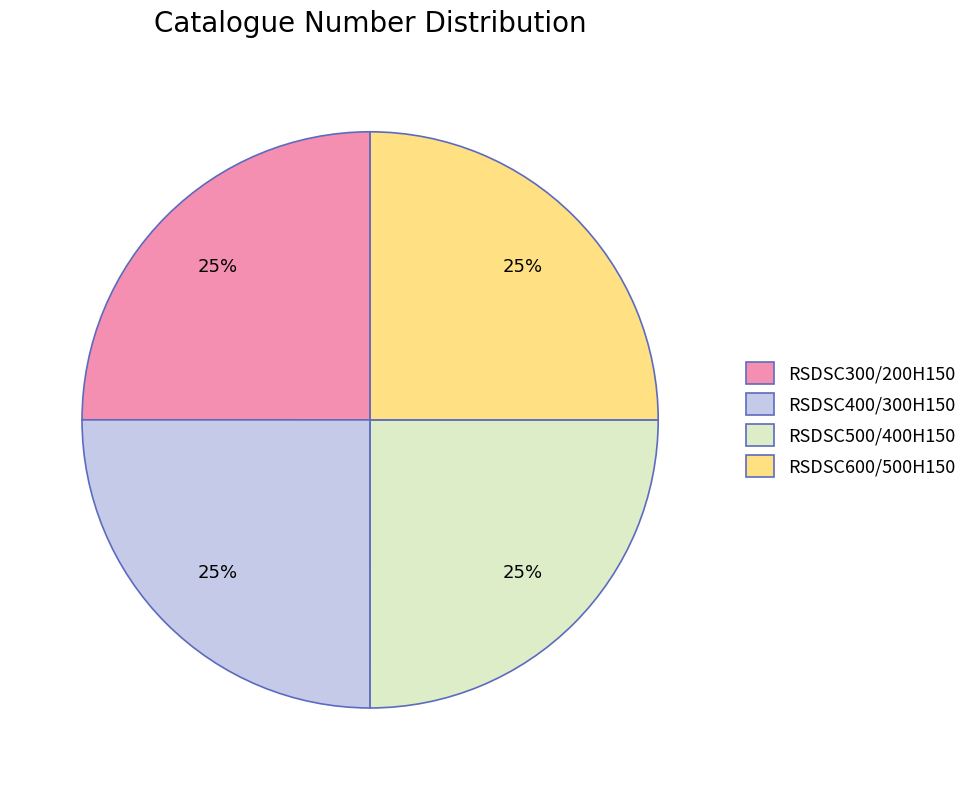

How many slices are in this pie chart?

4